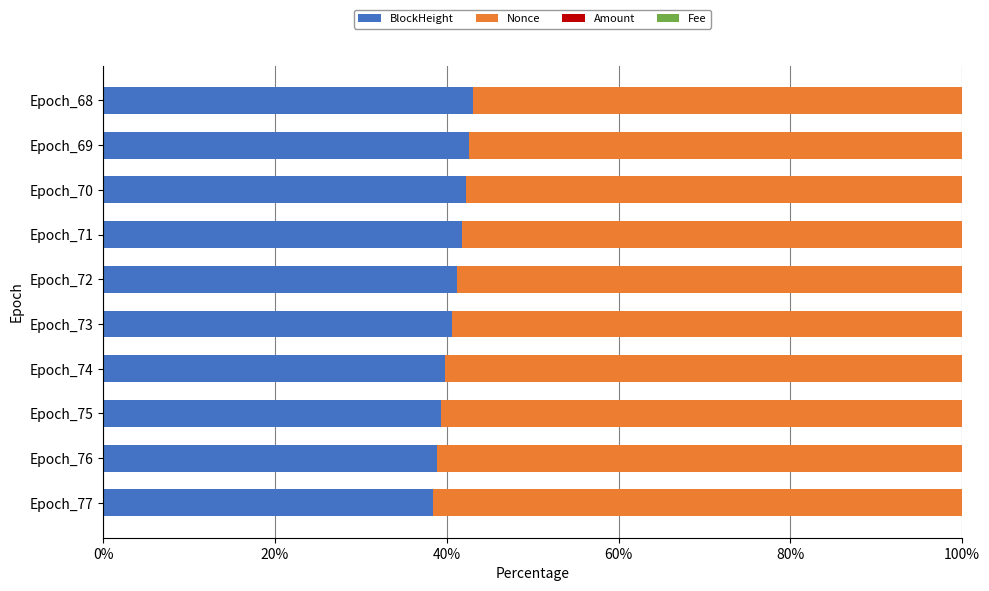

What is the maximum value for BlockHeight?

43.1